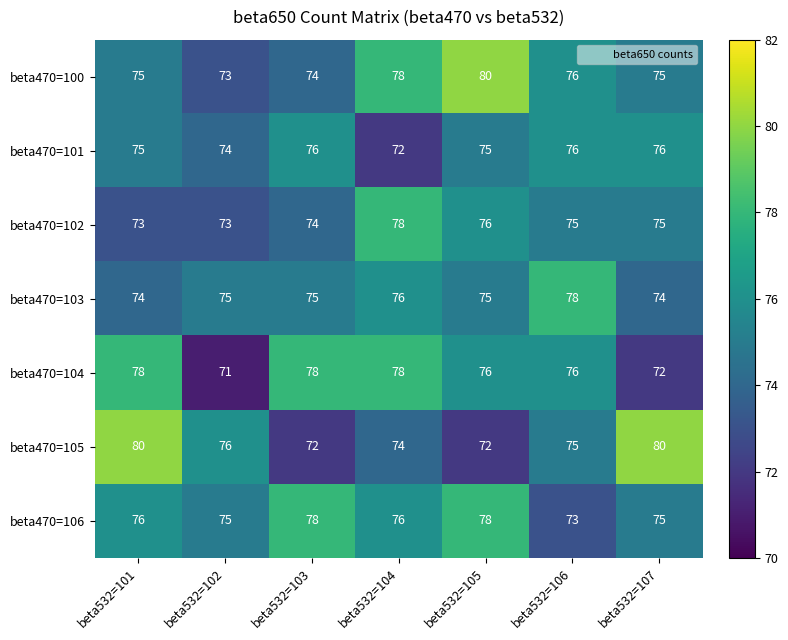

At how many categories does at least one series exceed 71?

7